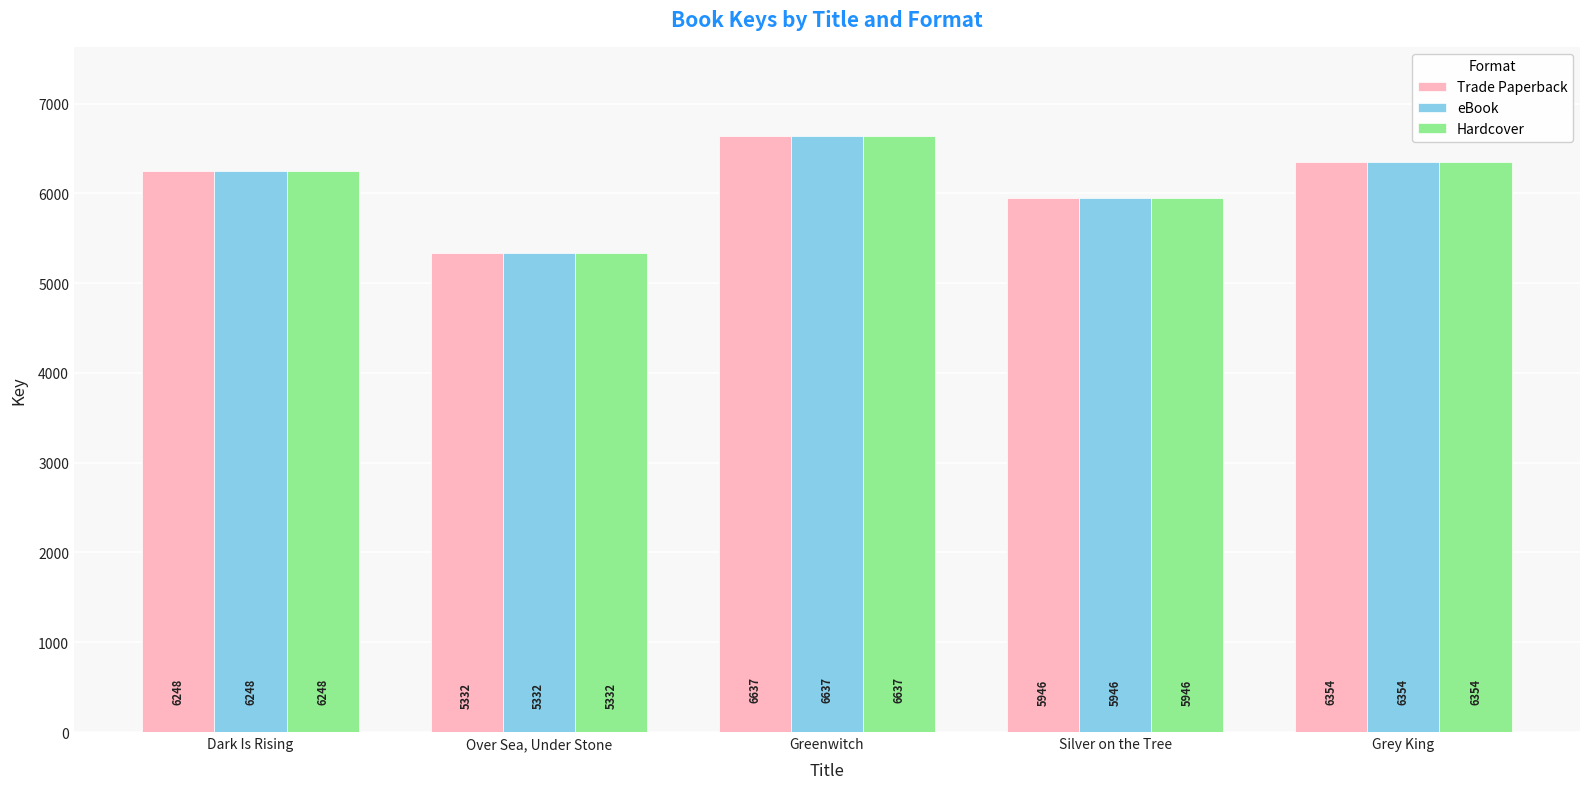

At which category does the chart reach its minimum across all series?

Over Sea, Under Stone